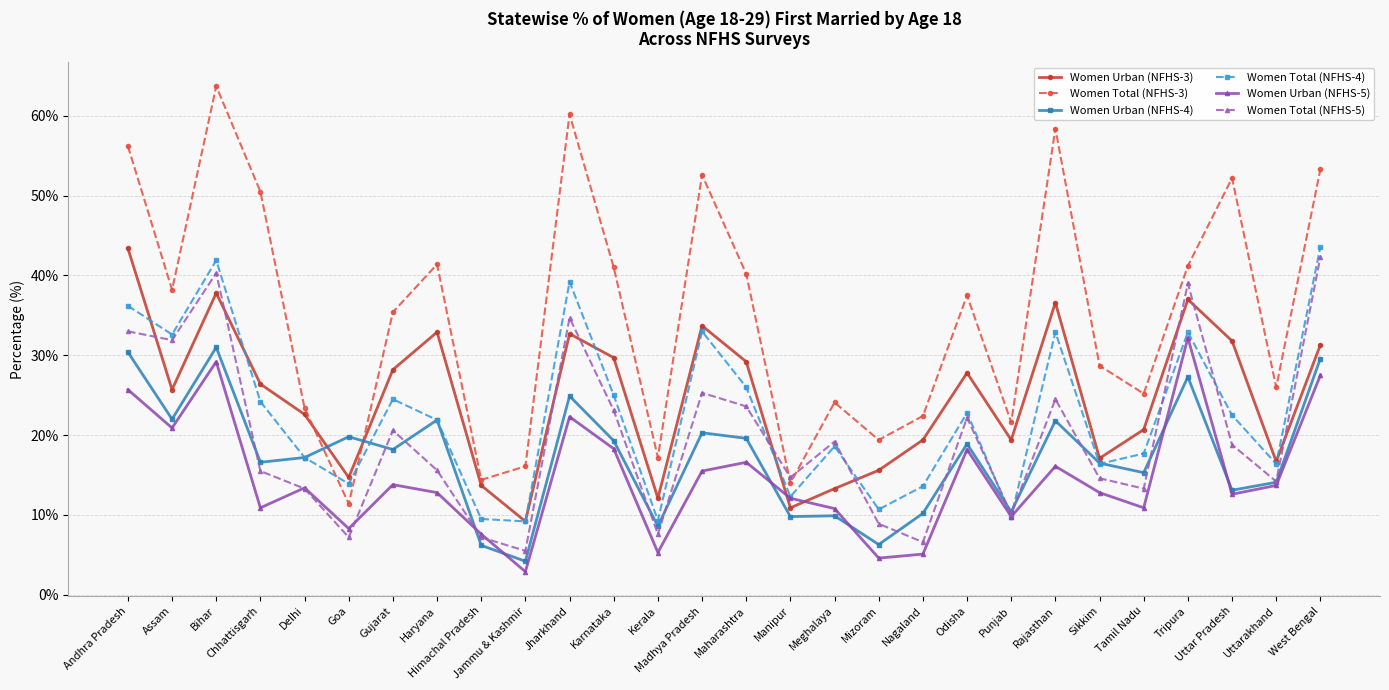

What is the difference between the second highest and second lowest values in the Women Urban (NFHS-5) series?

24.6